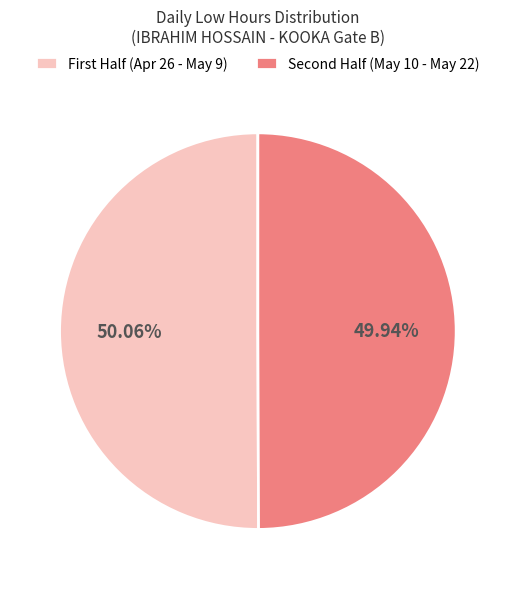

To the nearest percent, what is the difference between the largest and smallest slice percentages?

0%